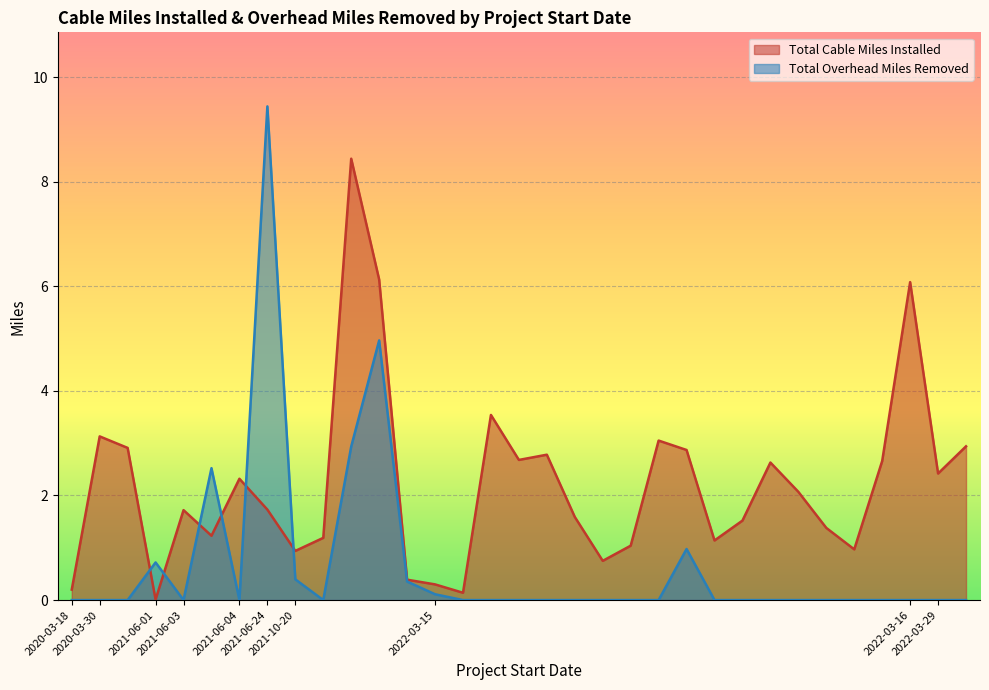

How many values in the Total Overhead Miles Removed series exceed 0?

9